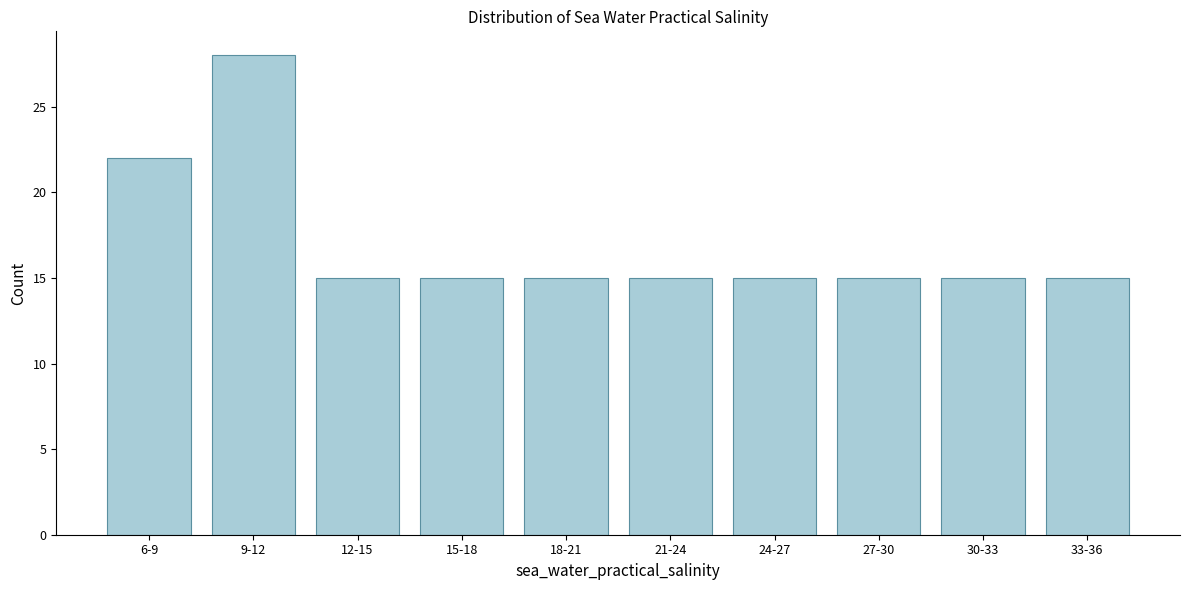

Reading right to left, what are all the values shown in this chart?

15	15	15	15	15	15	15	15	28	22